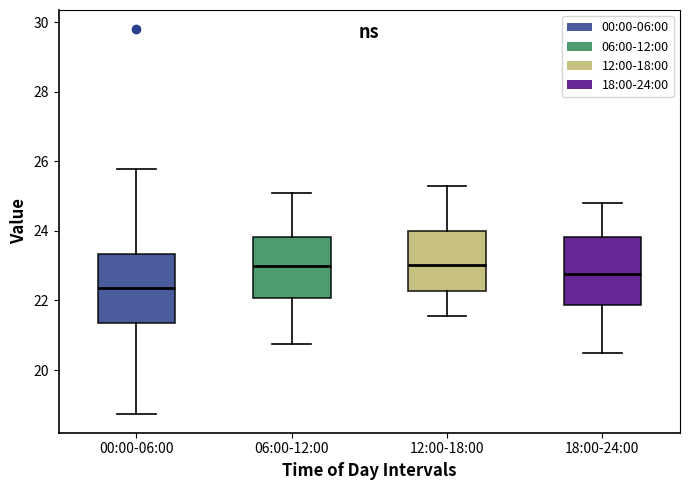

Reading left to right, read every box against the y-axis: the position of its median line, the range the box covers, and the ends of its whiskers. The values are not printed on the chart, so give them approximately, as read against the axis.

00:00-06:00: median 22.4, box 21.4 to 23.4, whiskers 18.8 to 25.8
06:00-12:00: median 23.0, box 22.0 to 23.8, whiskers 20.8 to 25.2
12:00-18:00: median 23.0, box 22.2 to 24.0, whiskers 21.6 to 25.4
18:00-24:00: median 22.8, box 21.8 to 23.8, whiskers 20.6 to 24.8